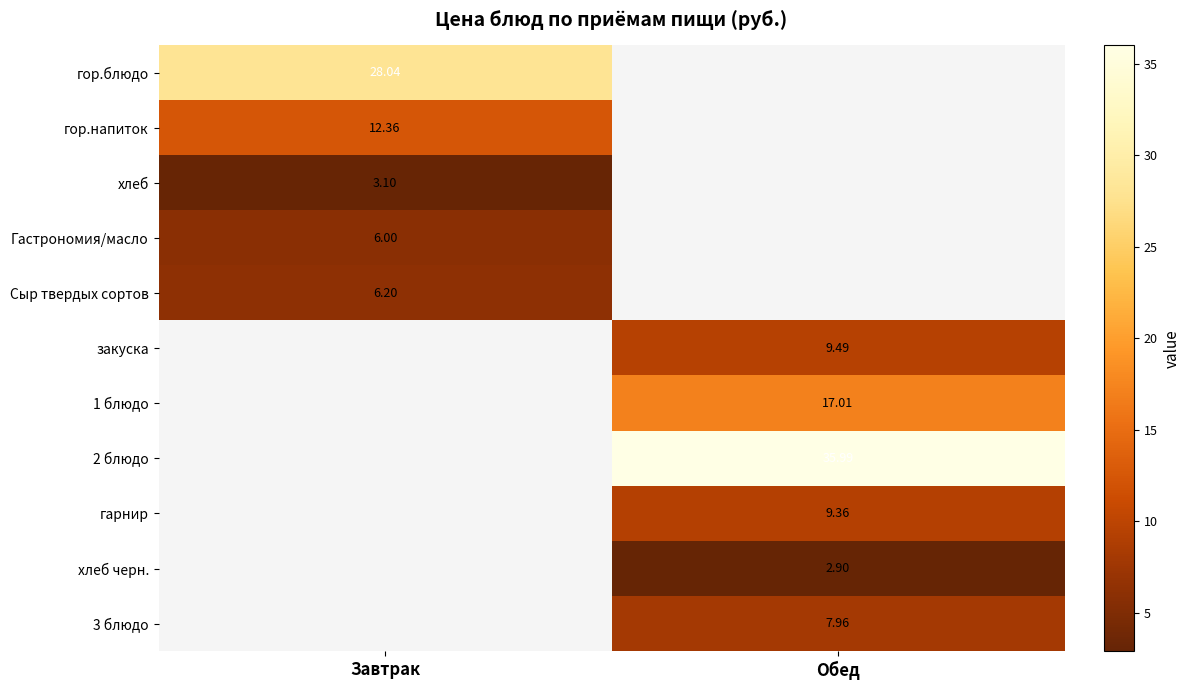

The value of хлеб at Завтрак is 3.1. True or false?

True